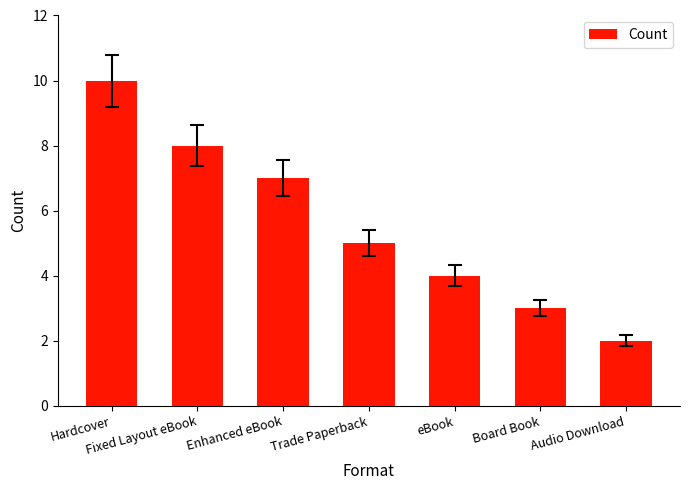

Which label corresponds to the largest value in the chart?

Hardcover